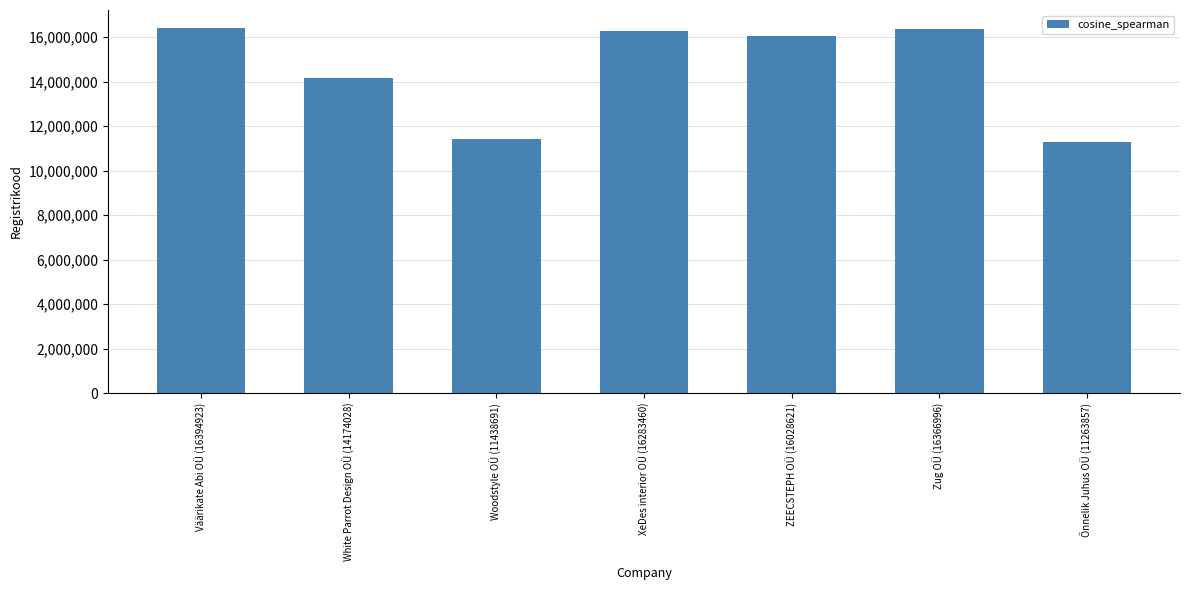

What is the average value?

14564368